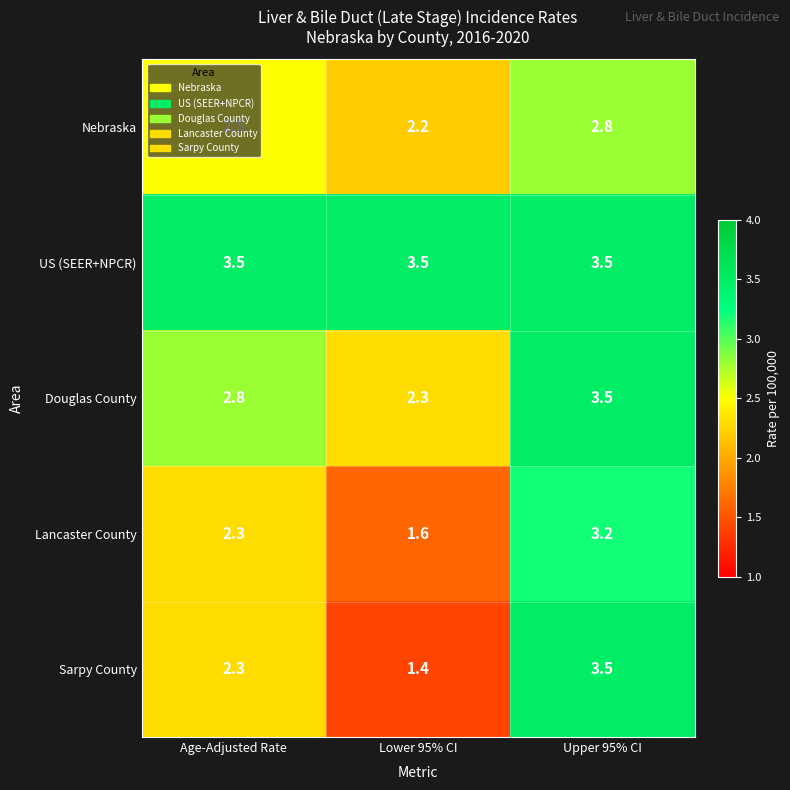

How many distinct data groups are displayed?

5